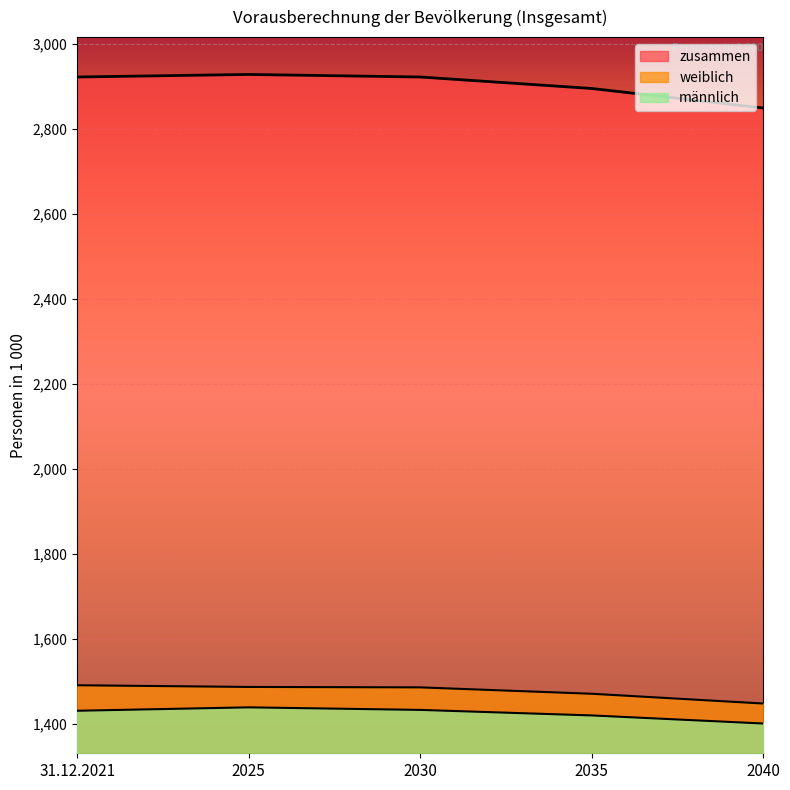

What is the label of the 5th point from the left?

2040